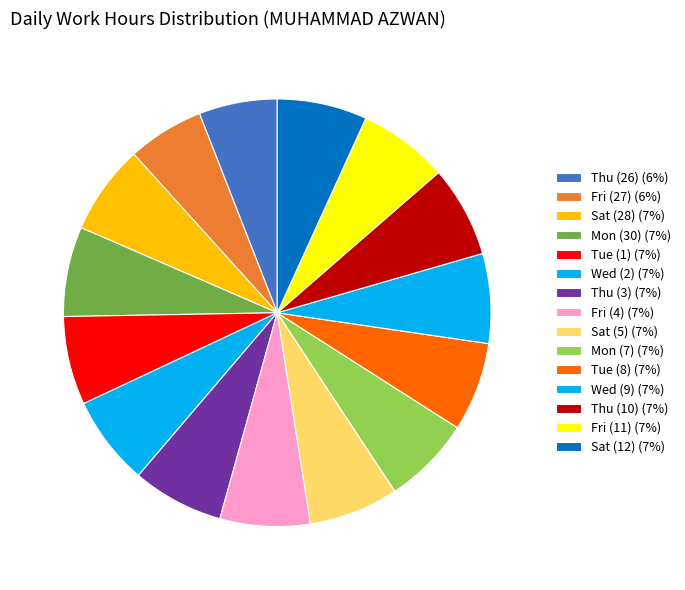

To the nearest percent, what is the difference between the largest and smallest slice percentages?

1%